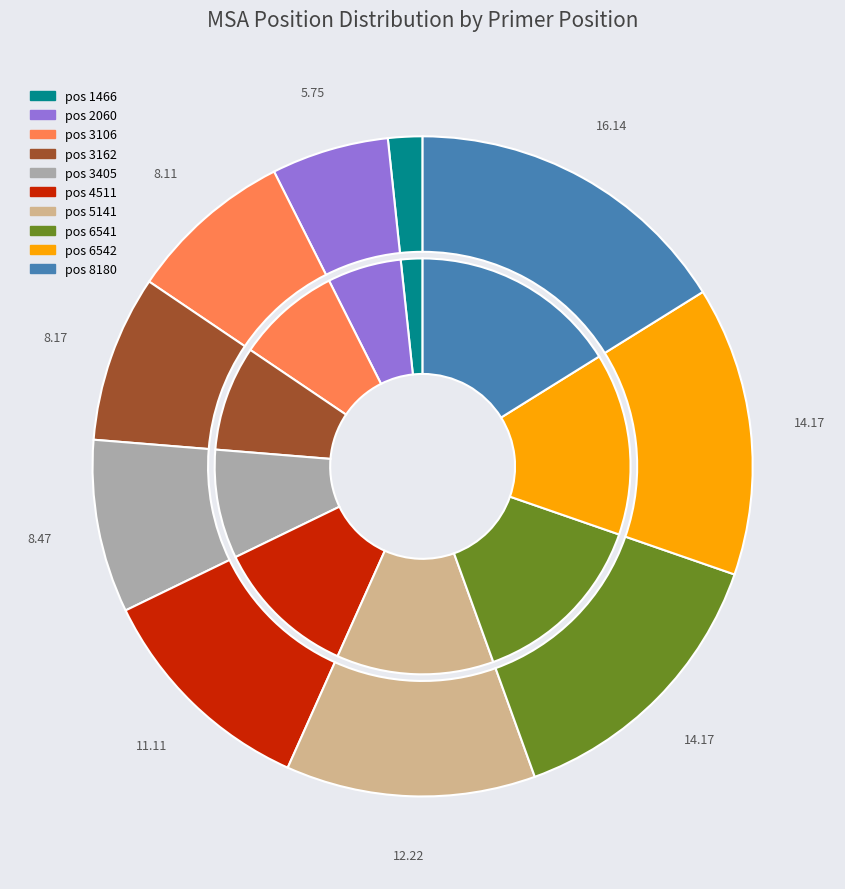

To the nearest percent, what percentage of the pie is 6541?

14%